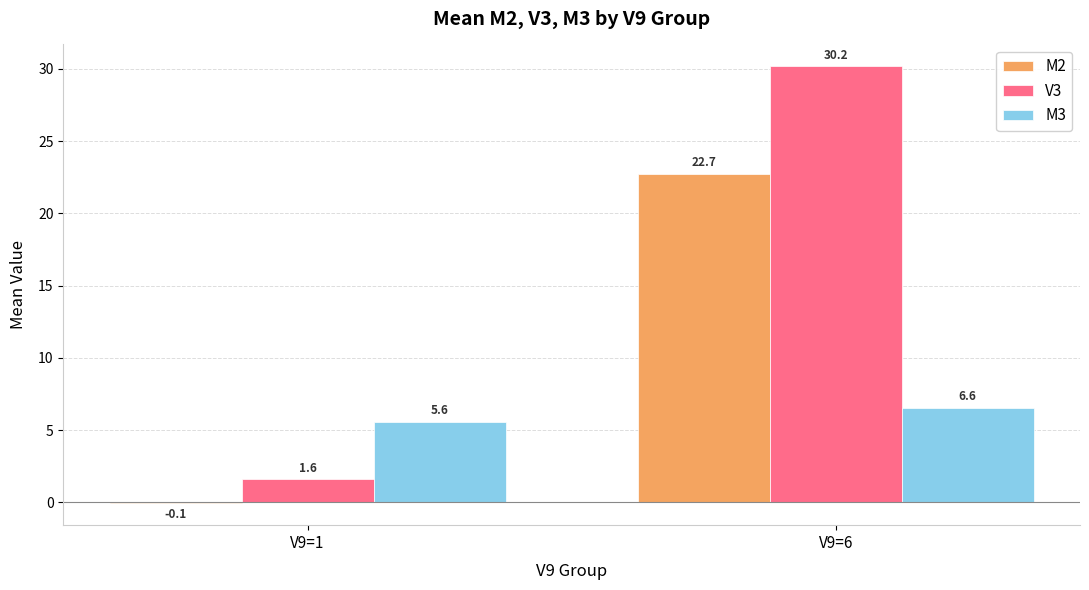

The value of V3 at V9=6 is 12.5. True or false?

False